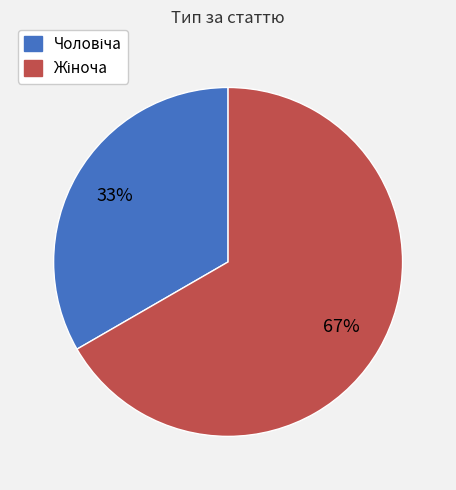

Does any single category account for the majority?

Yes